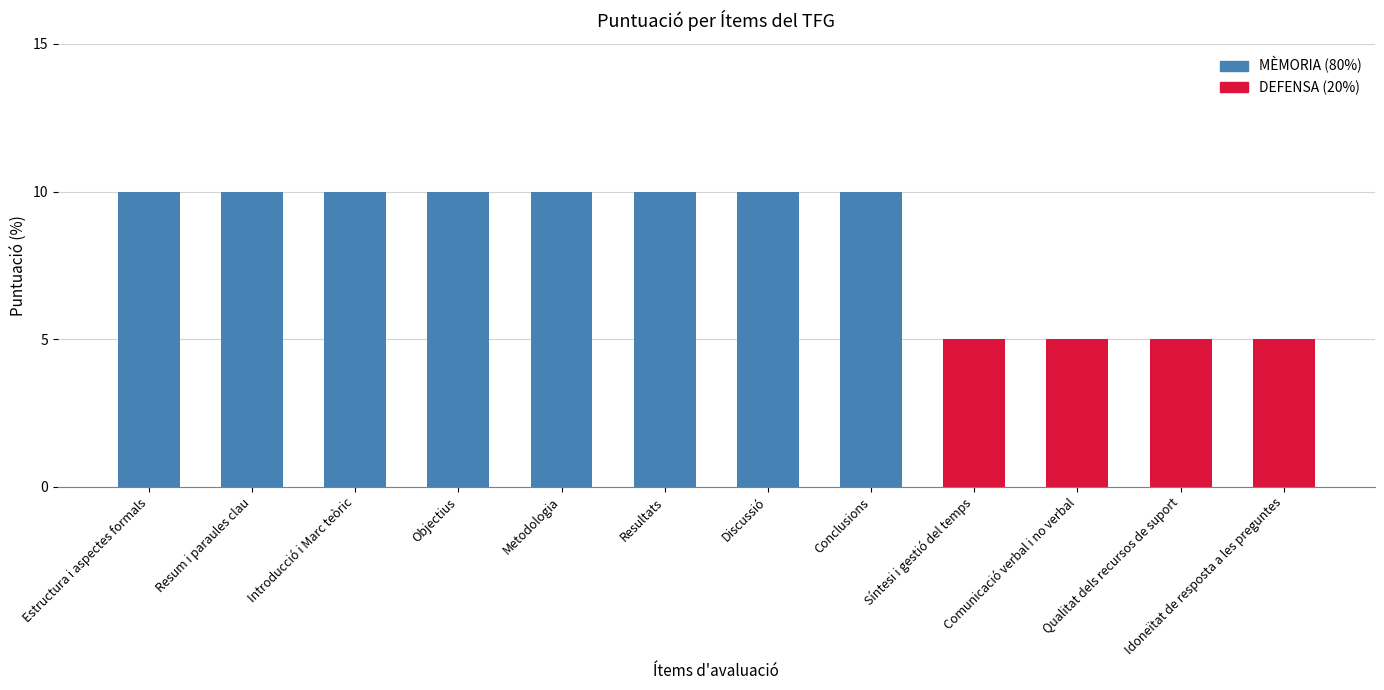

What is the change in value from Metodologia to Idoneïtat de resposta a les preguntes?

-5